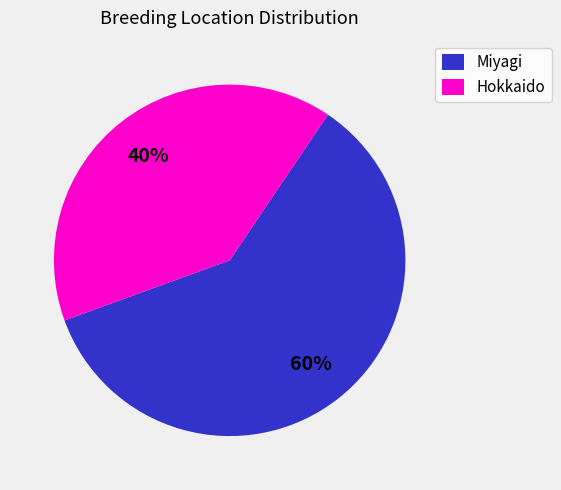

Is there a majority slice in this chart?

Yes